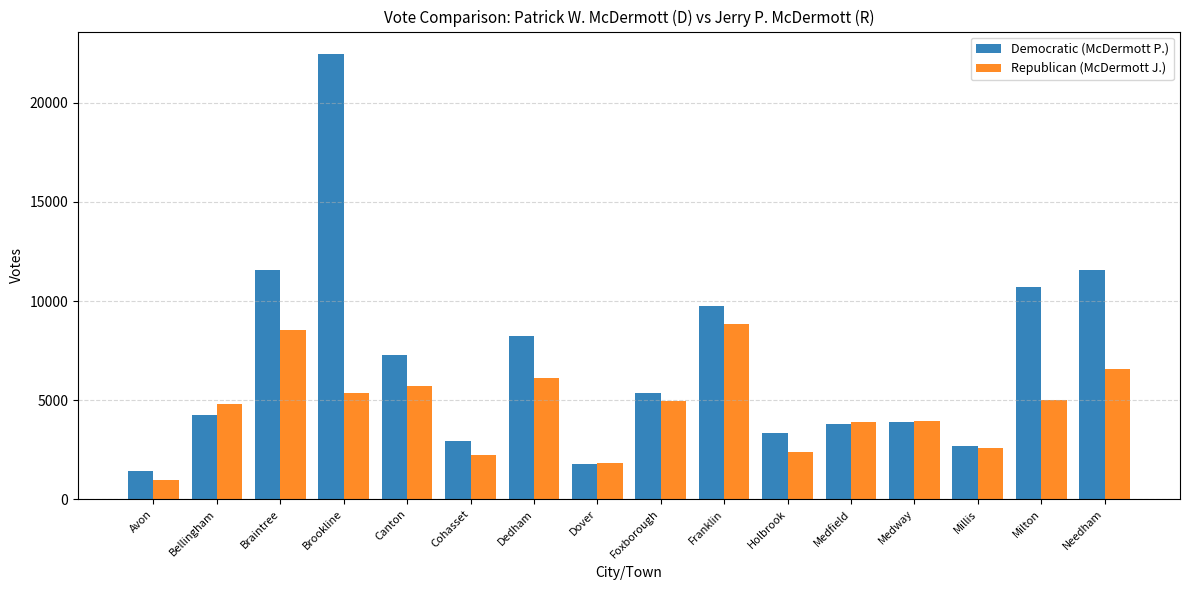

What is the spread (max minus min) of values at Milton?

5684